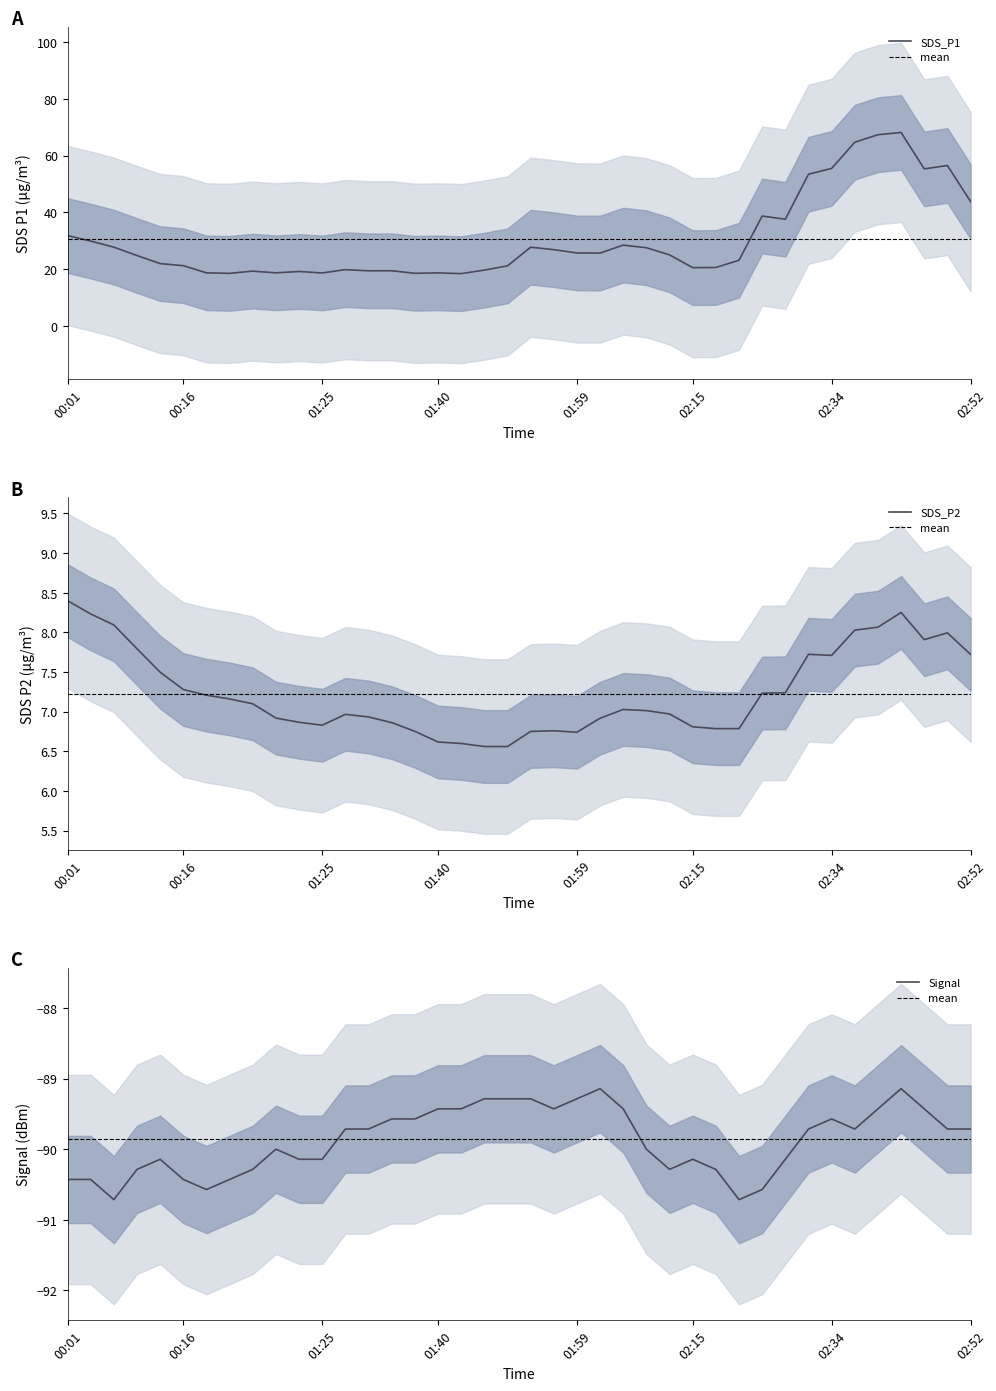

True or false: SDS_P1 and SDS_P2 intersect in this chart.

False